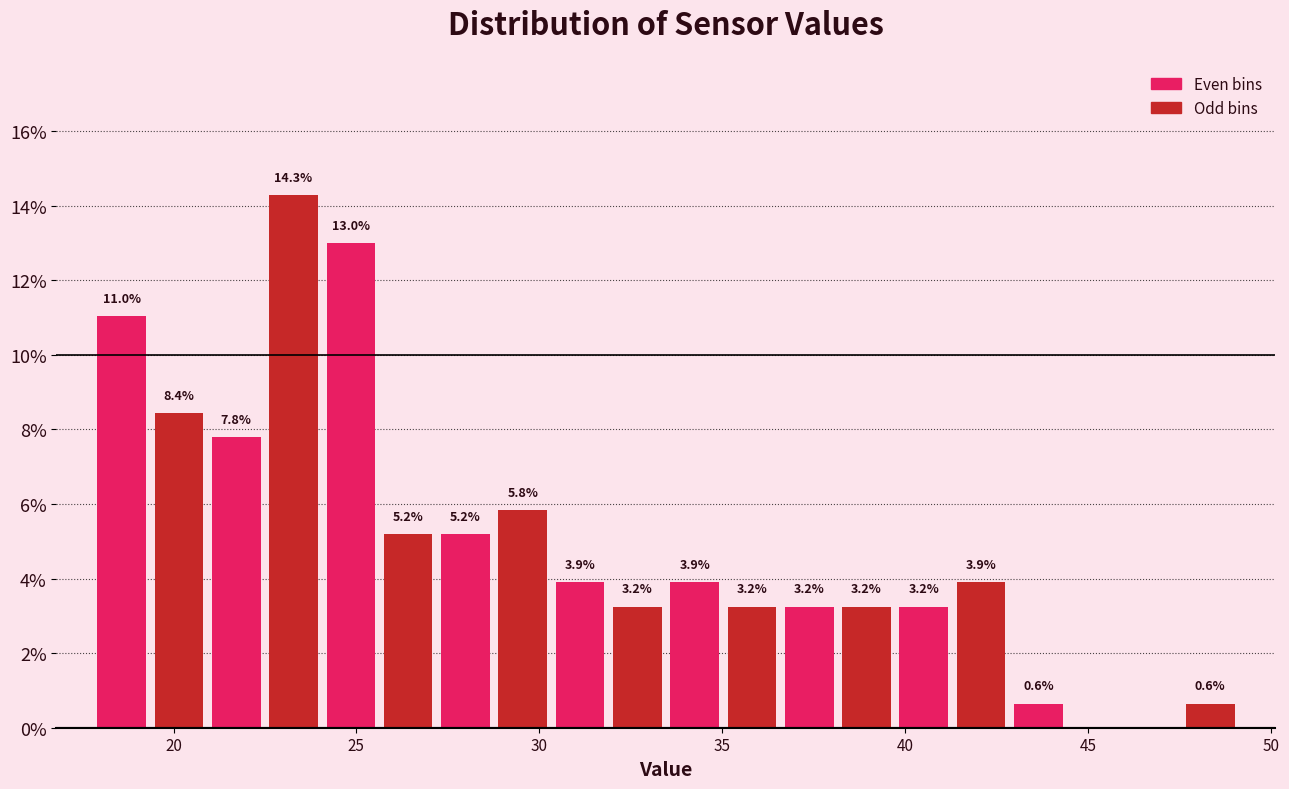

Read against the x-axis, roughly where is the centre of the tallest bar?

23.5